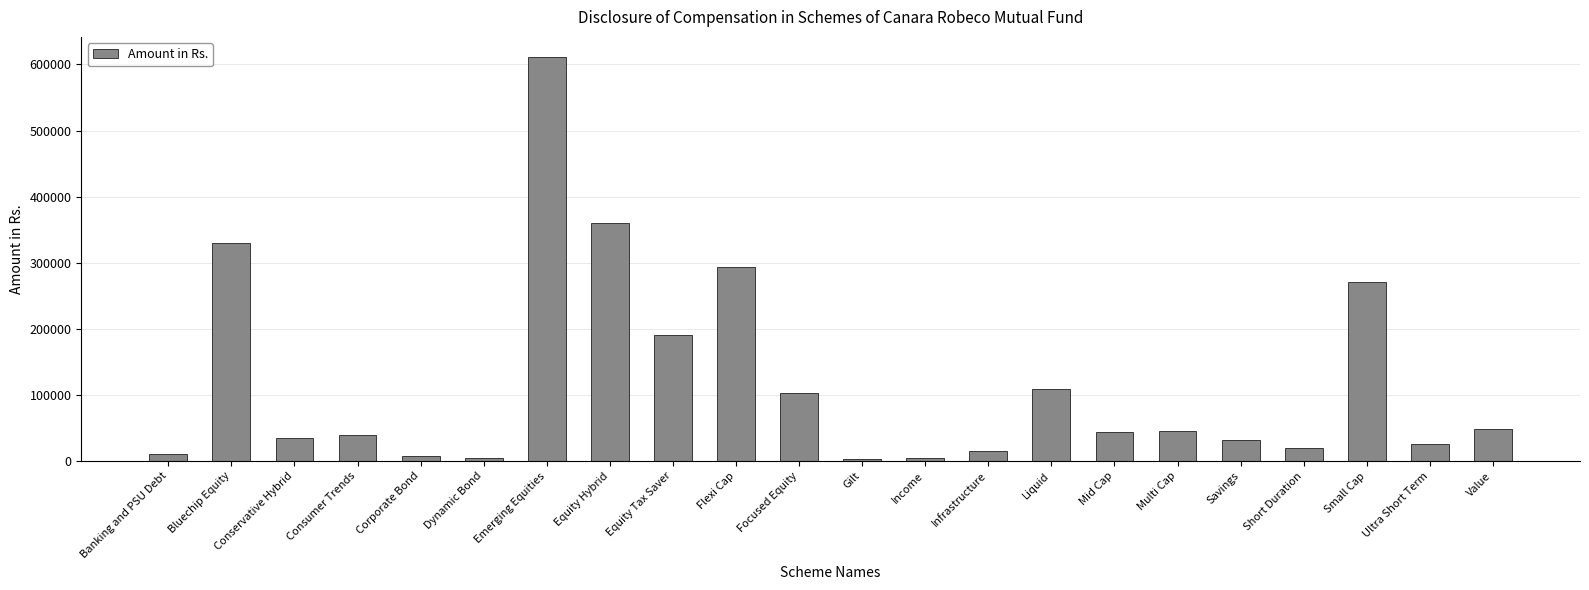

What position from the right is Conservative Hybrid?

20